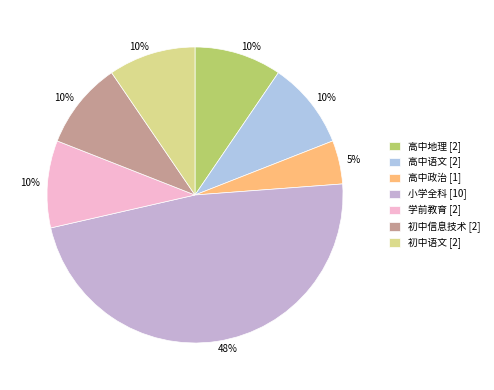

Which slice is the smallest?

高中政治